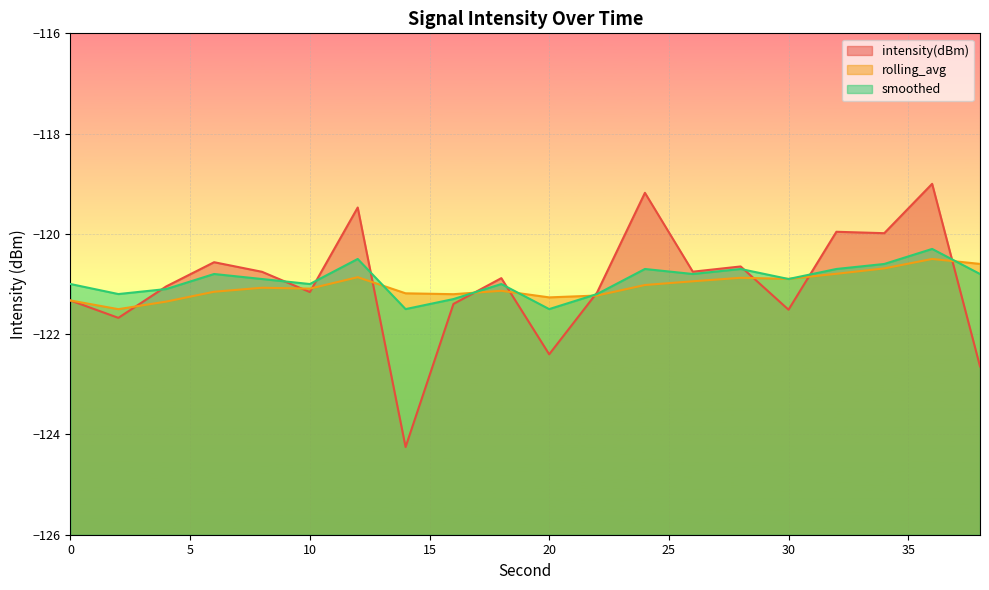

Rank the series by their average value, from lowest to highest.

rolling_avg, intensity(dBm), smoothed